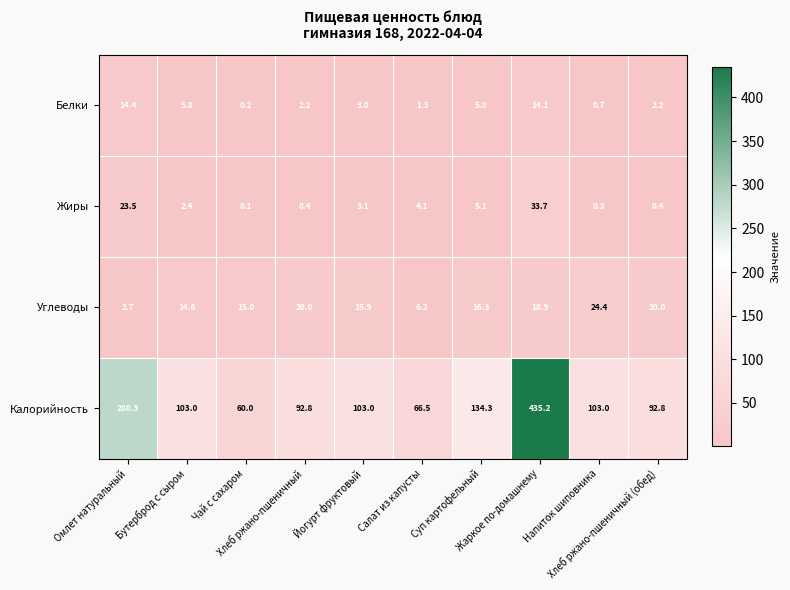

Rank the series at Жаркое по-домашнему from lowest to highest value.

Белки, Углеводы, Жиры, Калорийность